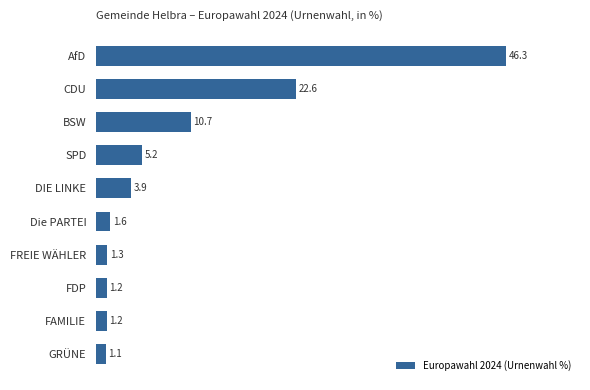

Read the value at FDP.

1.2